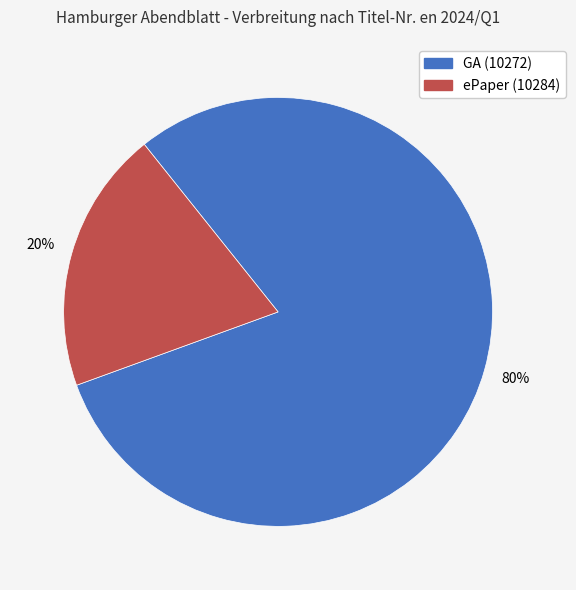

Count the number of slices in the pie.

2